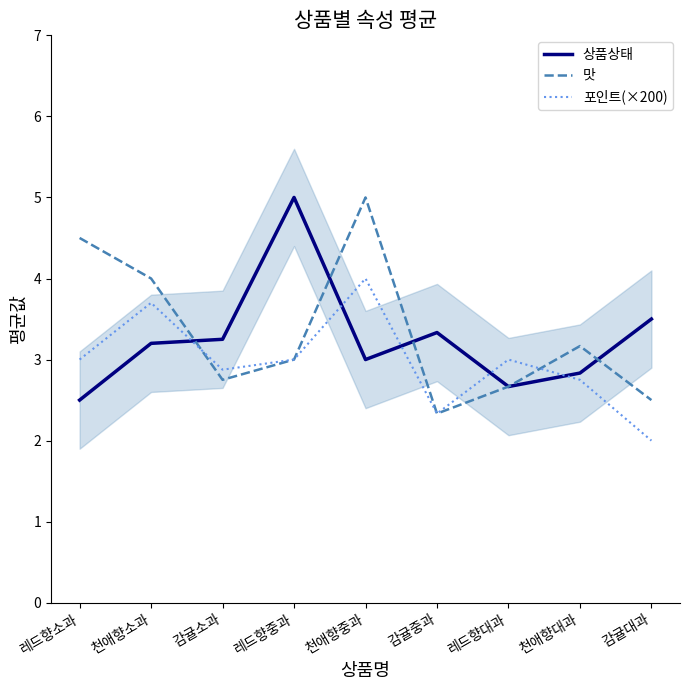

What is the difference between the 포인트(×200) values at 감귤중과 and 천애향중과?

1.7